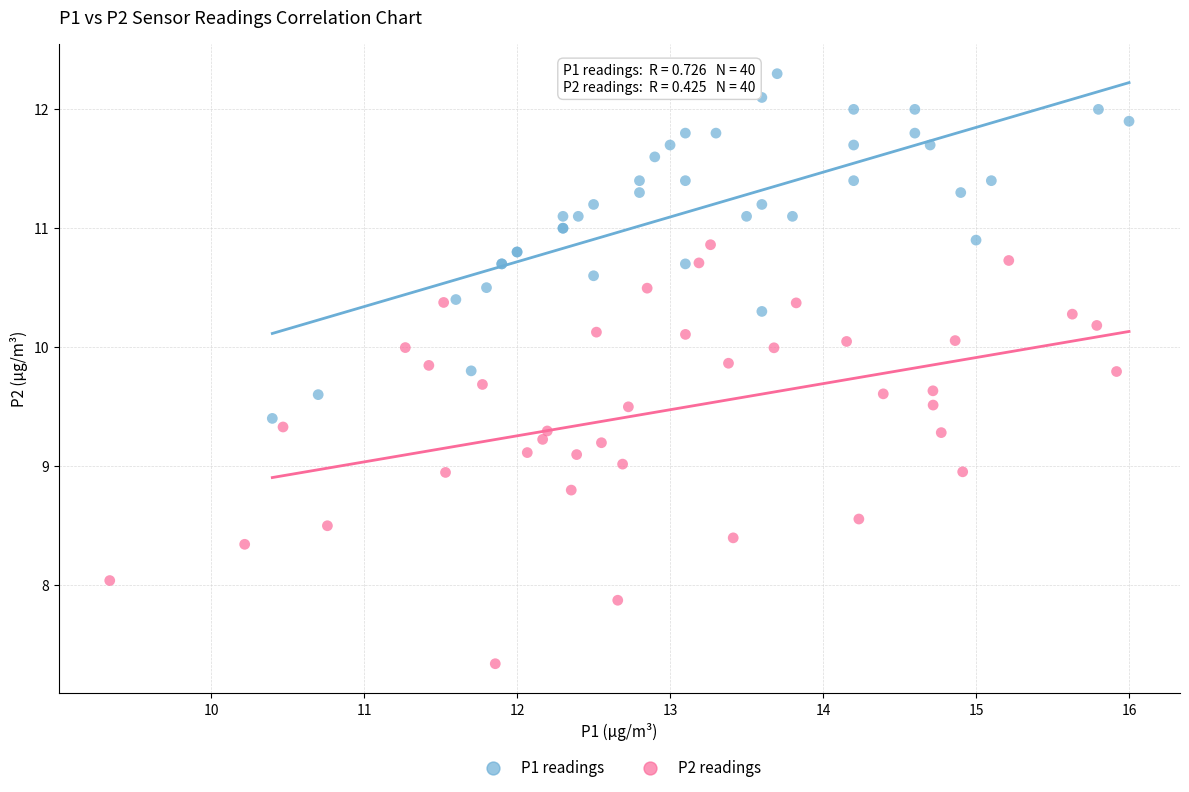

Which series has the widest spread of Y values?

P2 readings